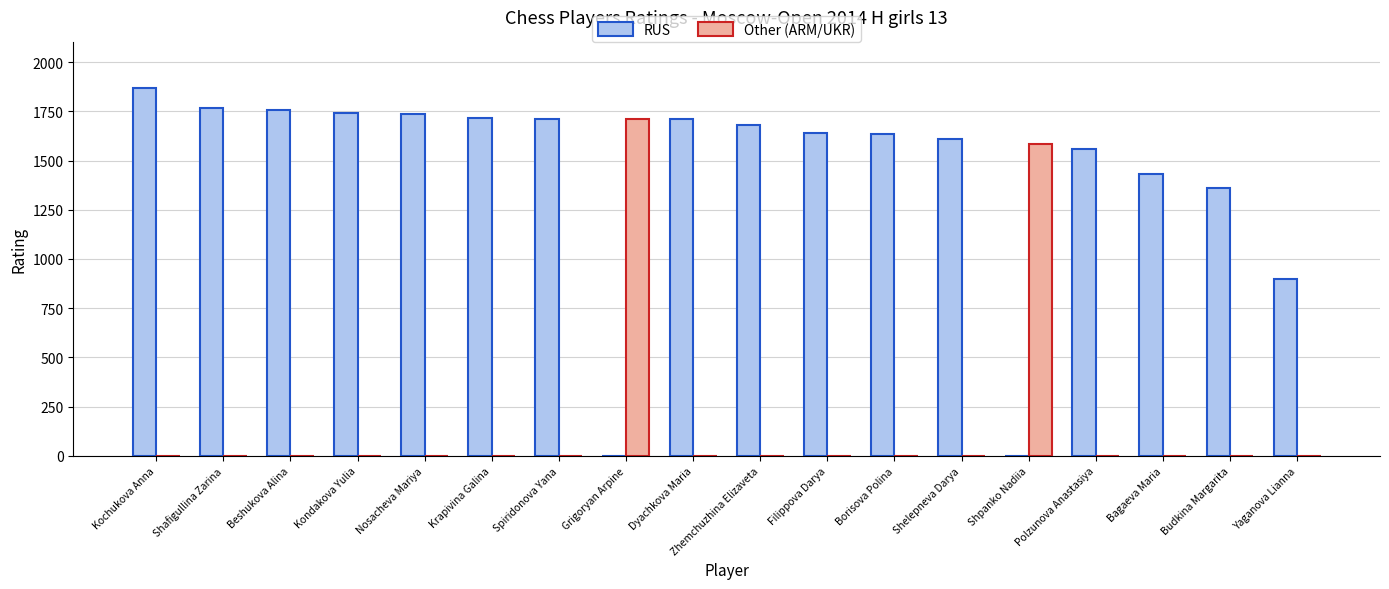

Are the bars horizontal?

No